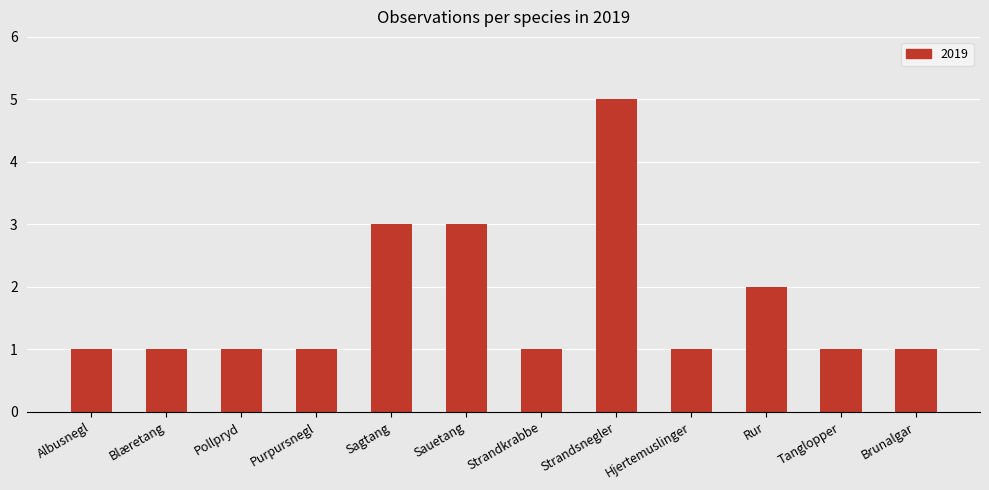

Approximately how many times larger is the value at Tanglopper compared to Rur?

0.5